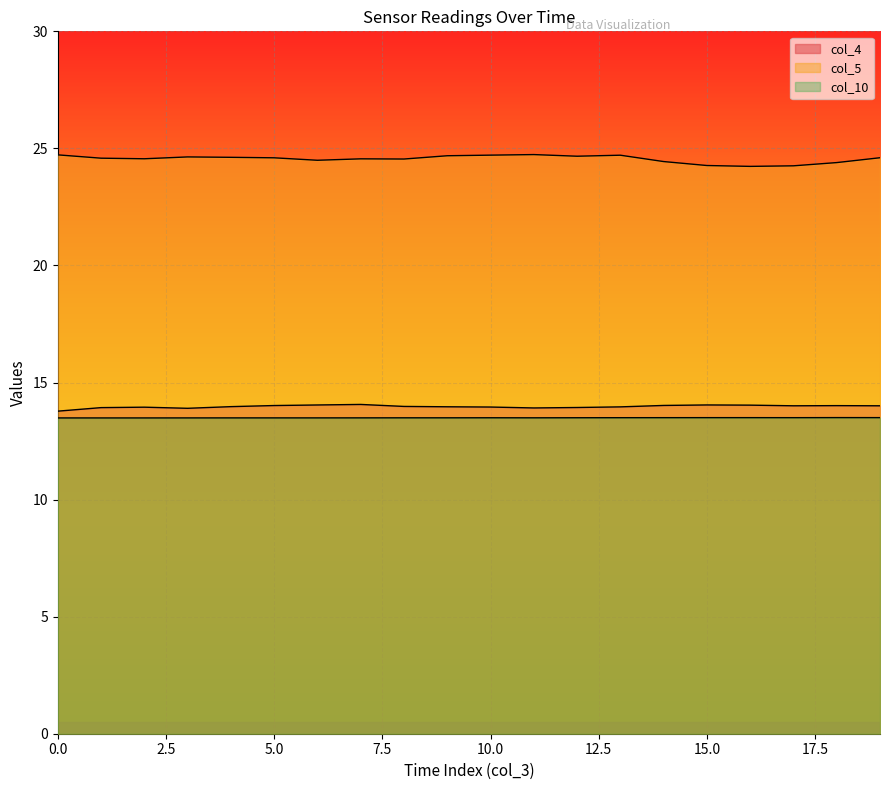

Is it true that col_4 equals 22.1 at 18?

False